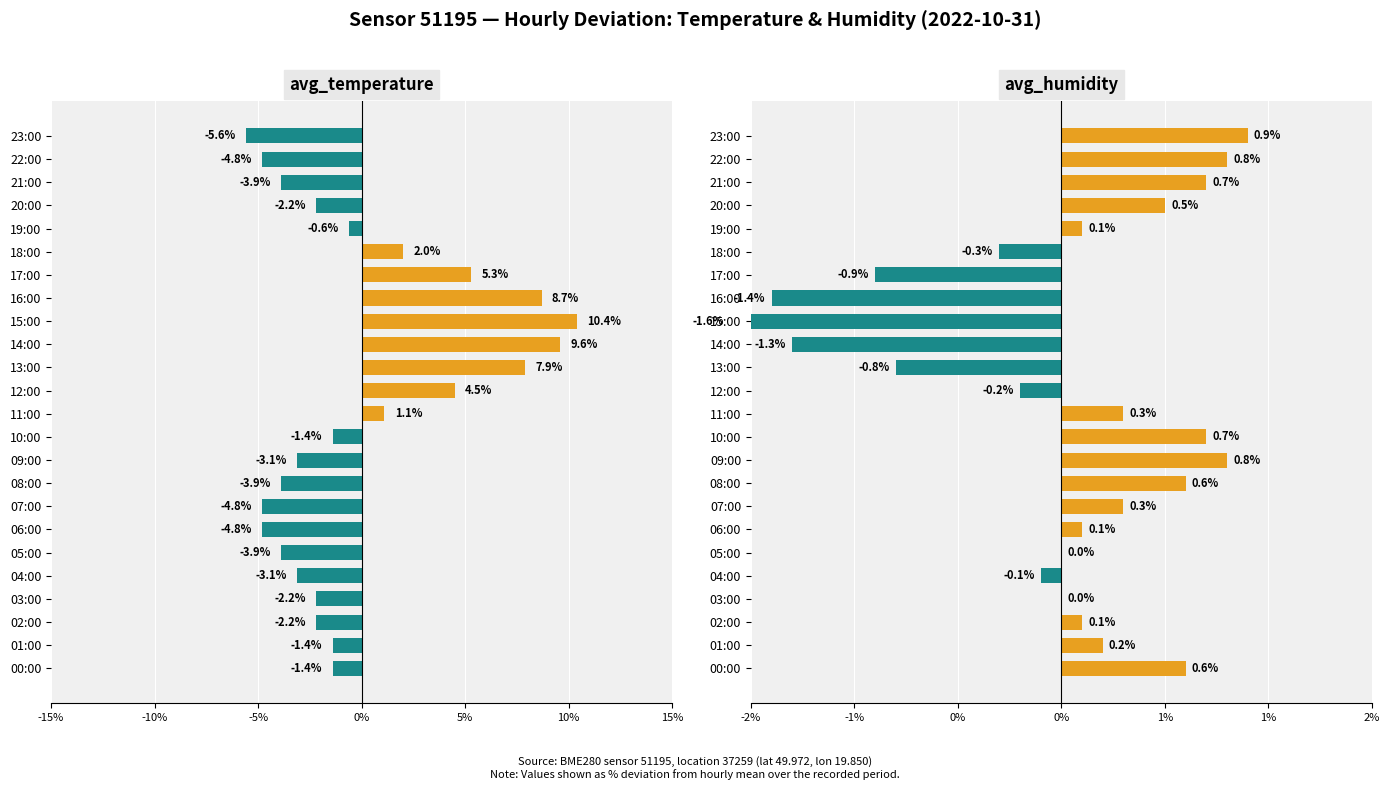

Rank the series at 13:00 from lowest to highest value.

avg_humidity, avg_temperature